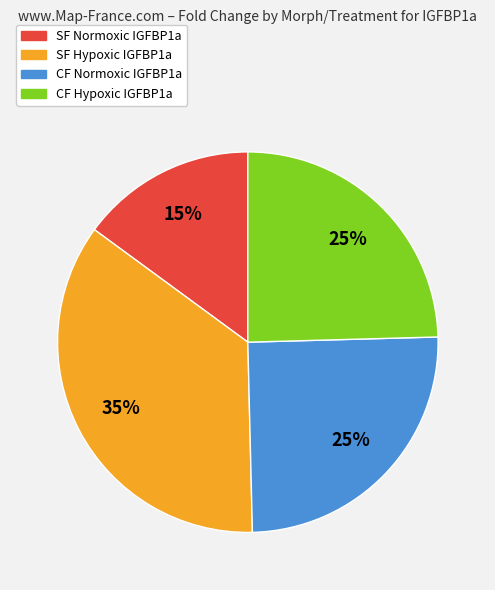

How many slices are in this pie chart?

4